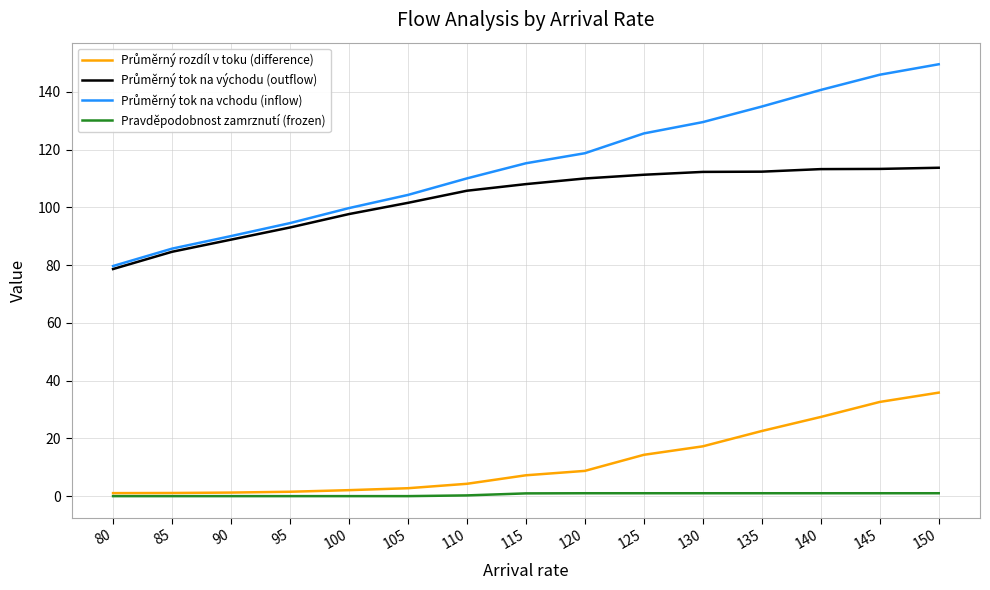

True or false: Pravděpodobnost zamrznutí (frozen) has a value of 0.2 at 110.

True